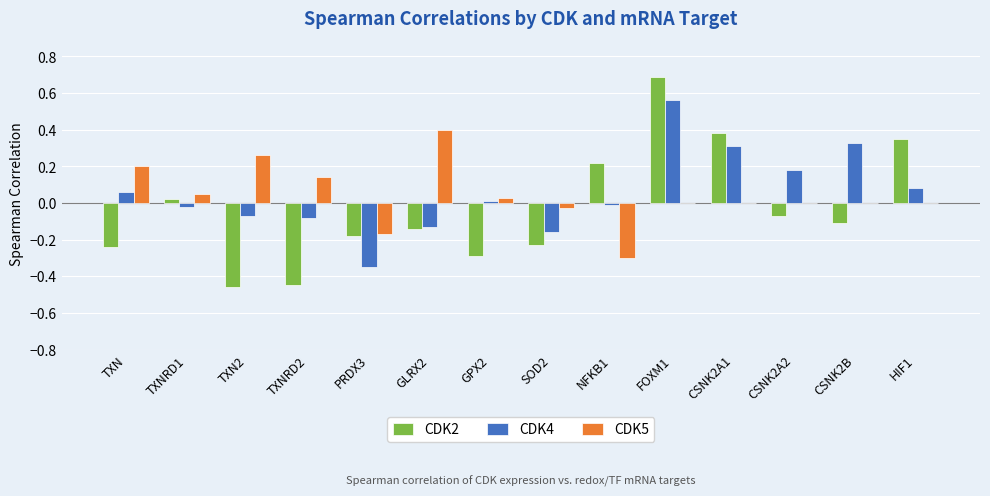

At which category is the sum across all series the highest?

FOXM1